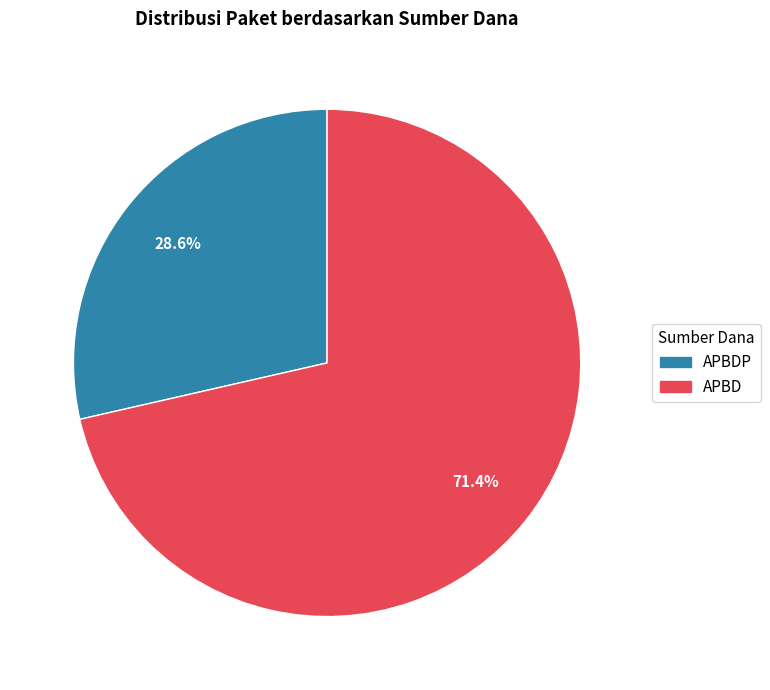

Does any single category account for the majority?

Yes